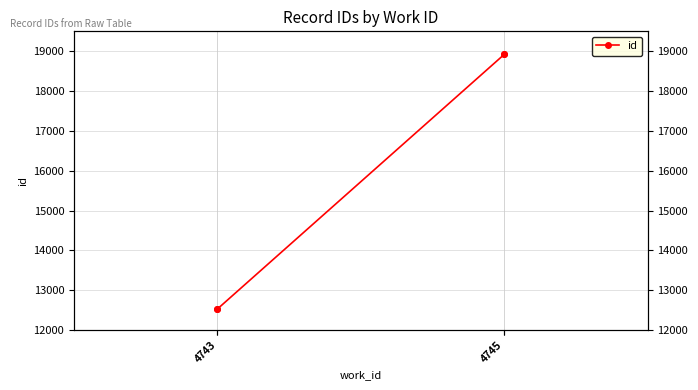

Where is the data nearest to the value 15725?

4743